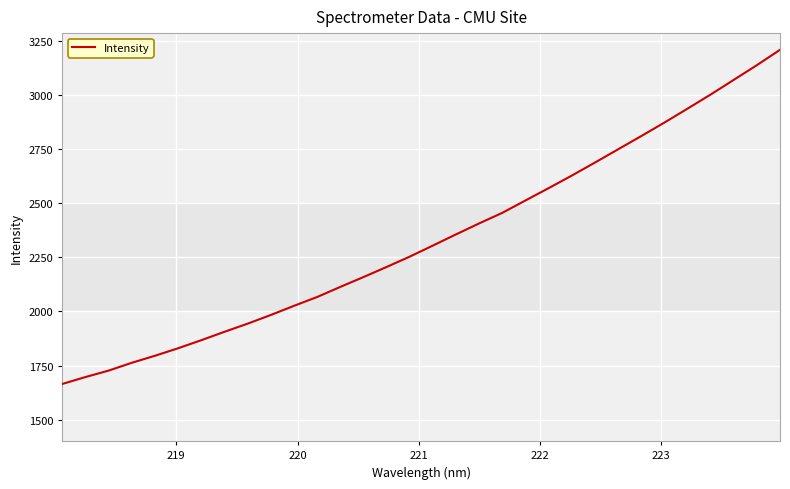

What is the average value?

2335.3